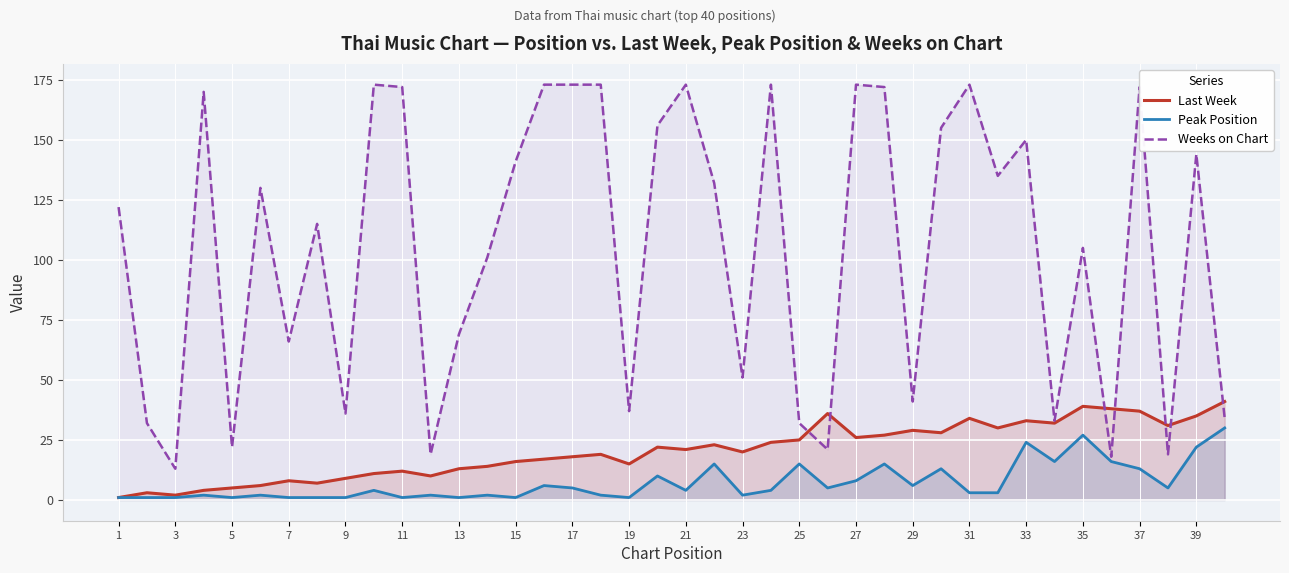

Is it true that Weeks on Chart equals 173 at 31?

True